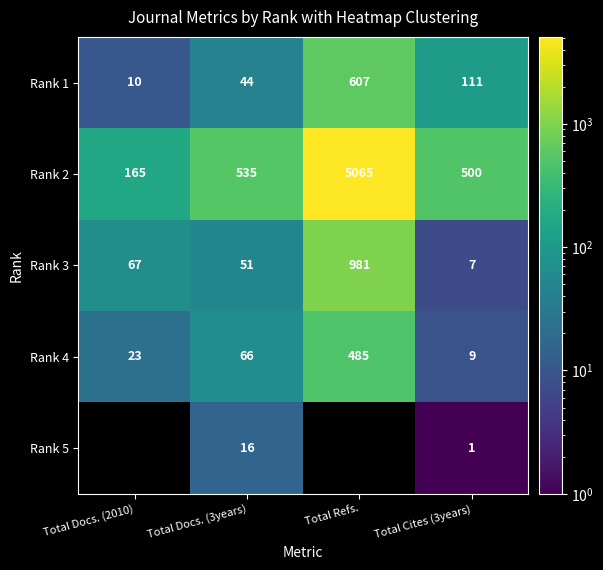

How many categories are shown in the chart?

4